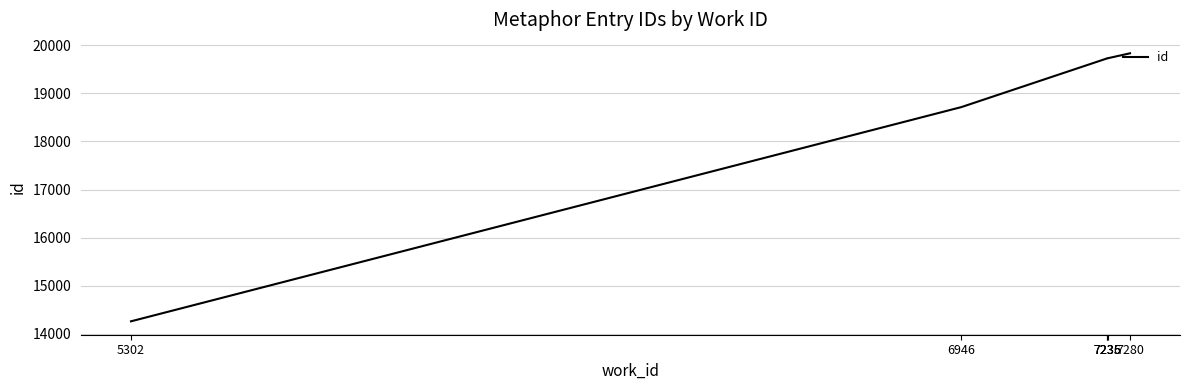

List the labels in order of value, smallest first.

5302, 6946, 7235, 7235, 7236, 7280